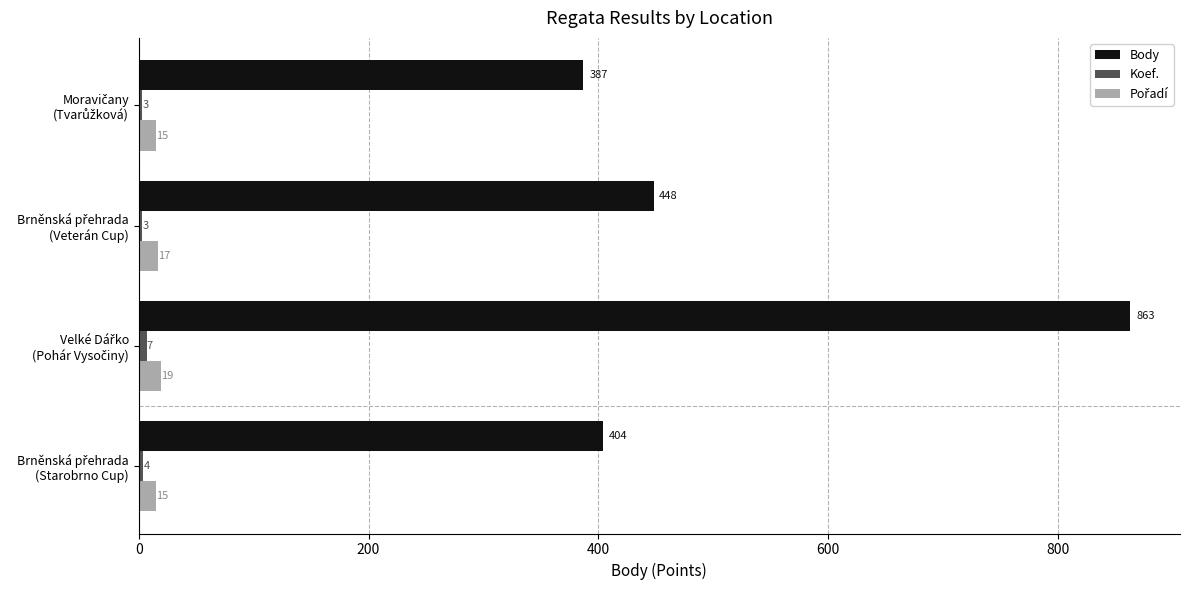

What is the smallest value displayed?

3